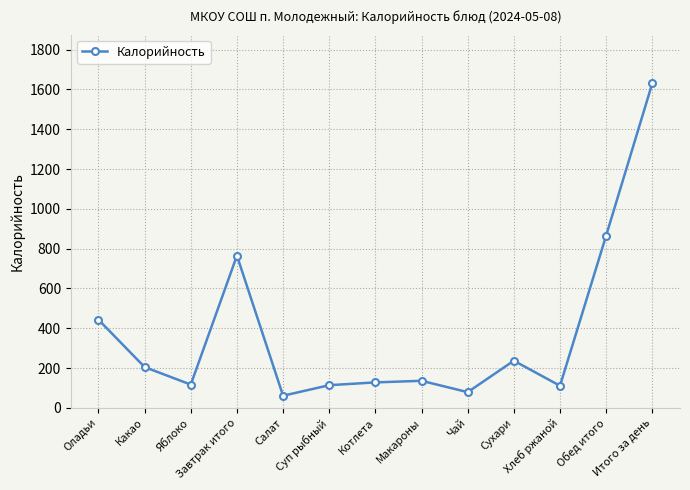

What is the difference between the maximum and second lowest values?

1552